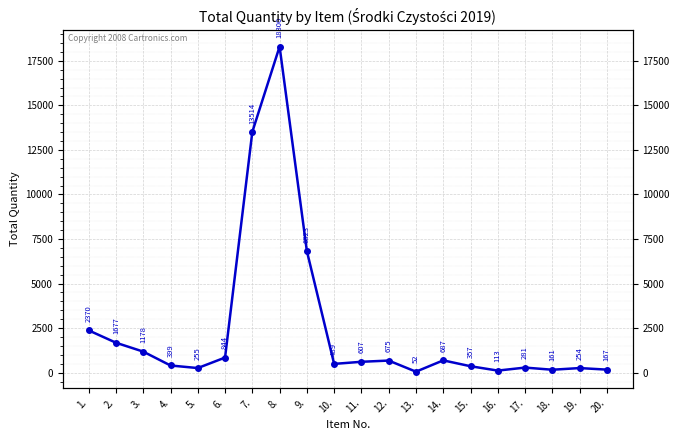

Reading left to right, extract all data points from this chart.

2370	1677	1178	399	255	844	13514	18300	6823	489	607	675	52	687	357	113	281	161	254	167